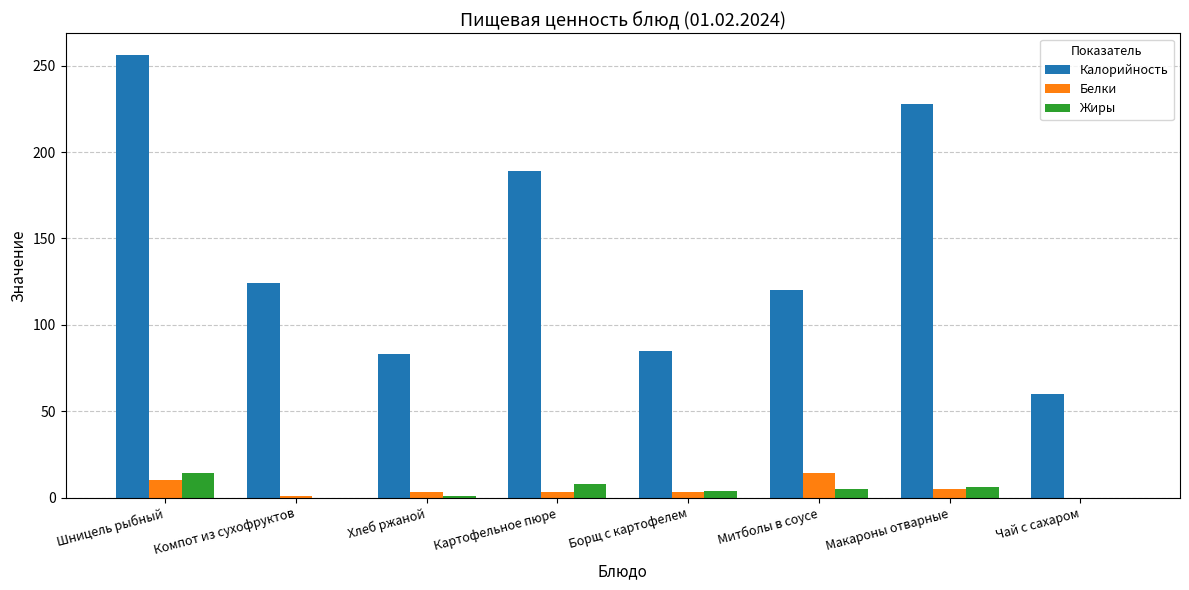

Is the value of Калорийность at Шницель рыбный greater than the value of Жиры at Хлеб ржаной?

Yes